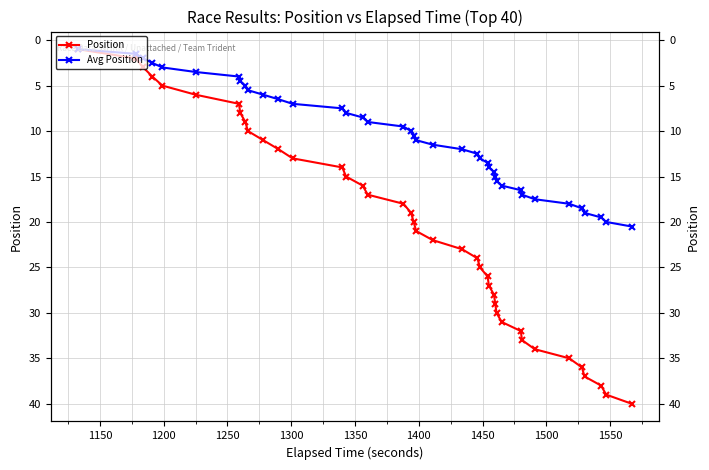

What are all the series names shown in the legend?

Position, Avg Position